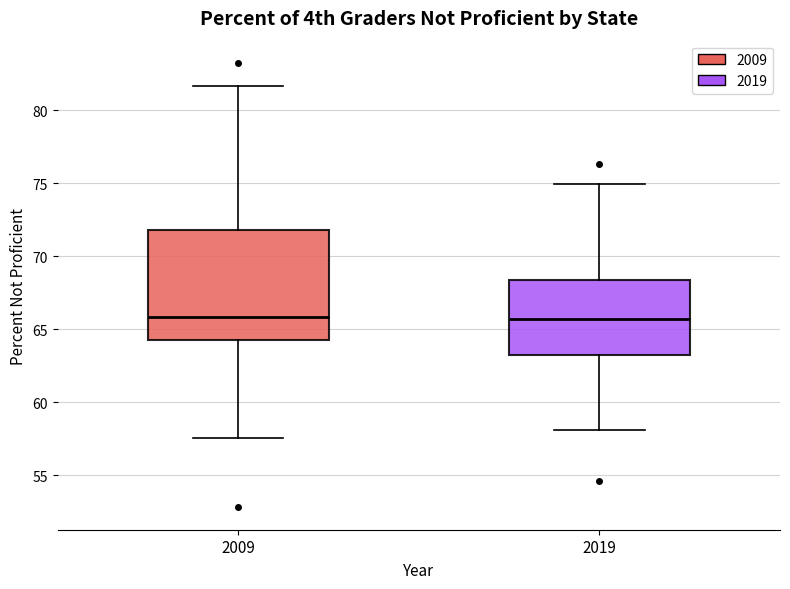

Reading left to right, transcribe this box plot: for each box, give where its median line is, the range the box spans, and where its two whiskers end, as read against the y-axis. The values are not printed on the chart, so give them approximately, as read against the axis.

2009: median 66.0, box 64.0 to 72.0, whiskers 57.5 to 81.5
2019: median 65.5, box 63.0 to 68.5, whiskers 58.0 to 75.0